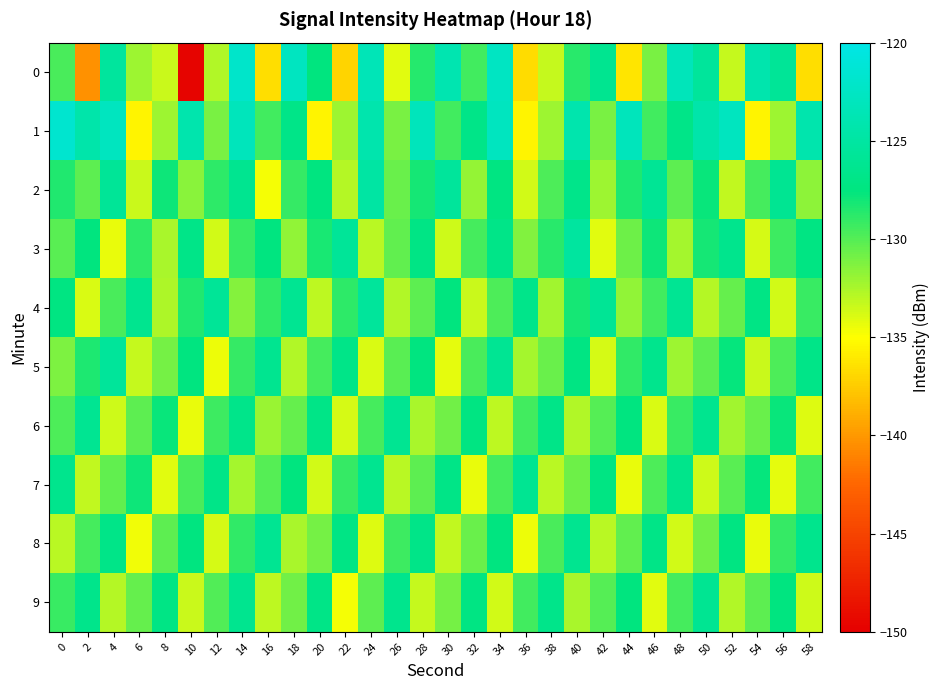

How many distinct data groups are displayed?

10